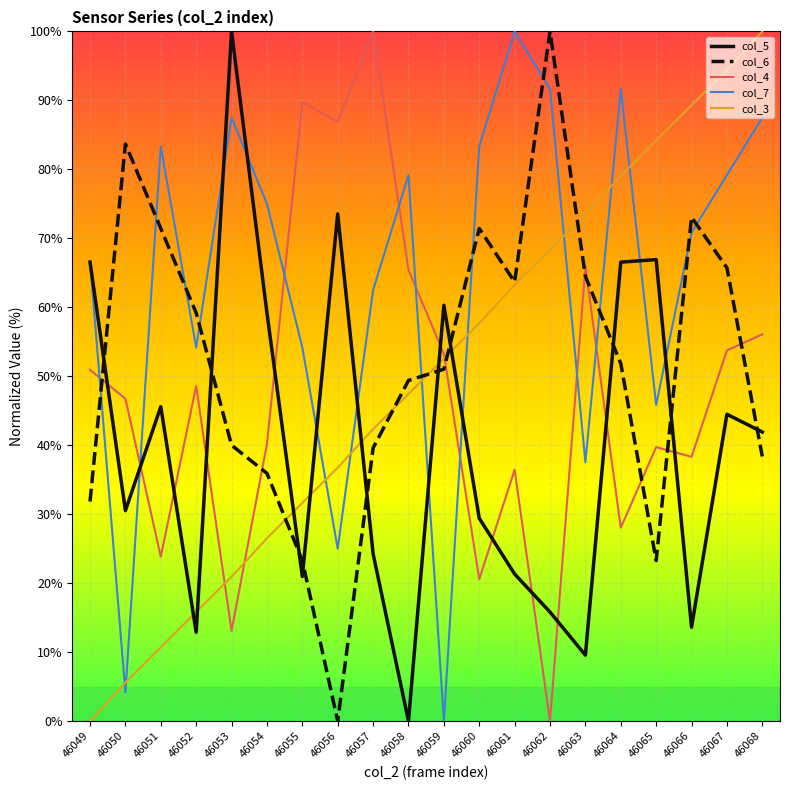

Where do col_3 and col_6 first cross each other?

46054 and 46055